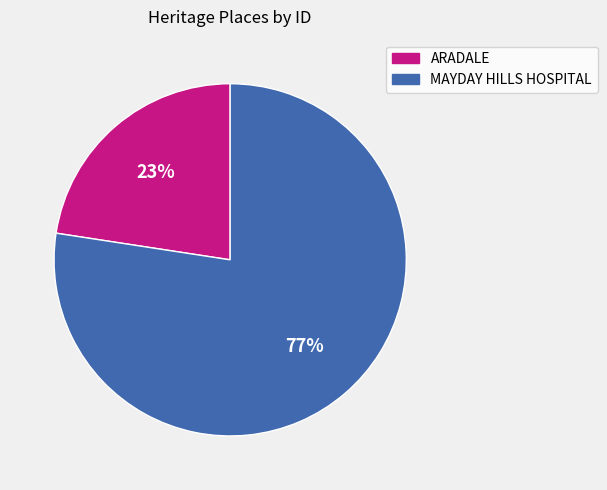

The MAYDAY HILLS HOSPITAL slice represents 64% of the pie. True or false?

False